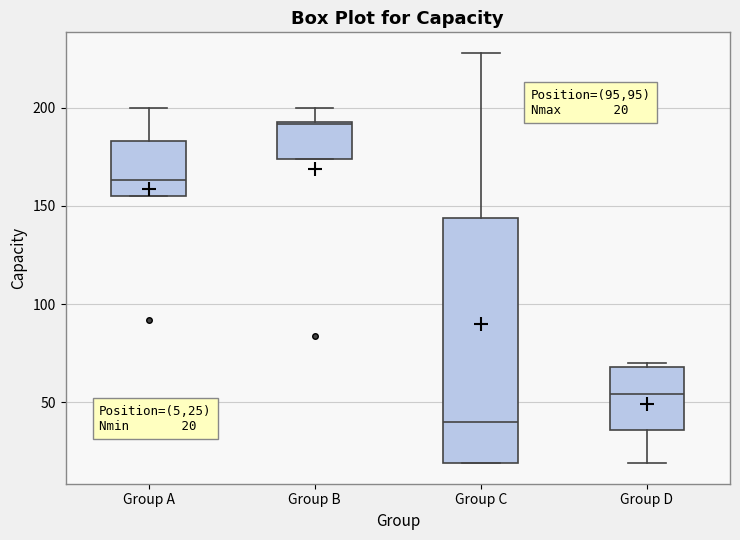

Which box's median line is the lowest?

Group C